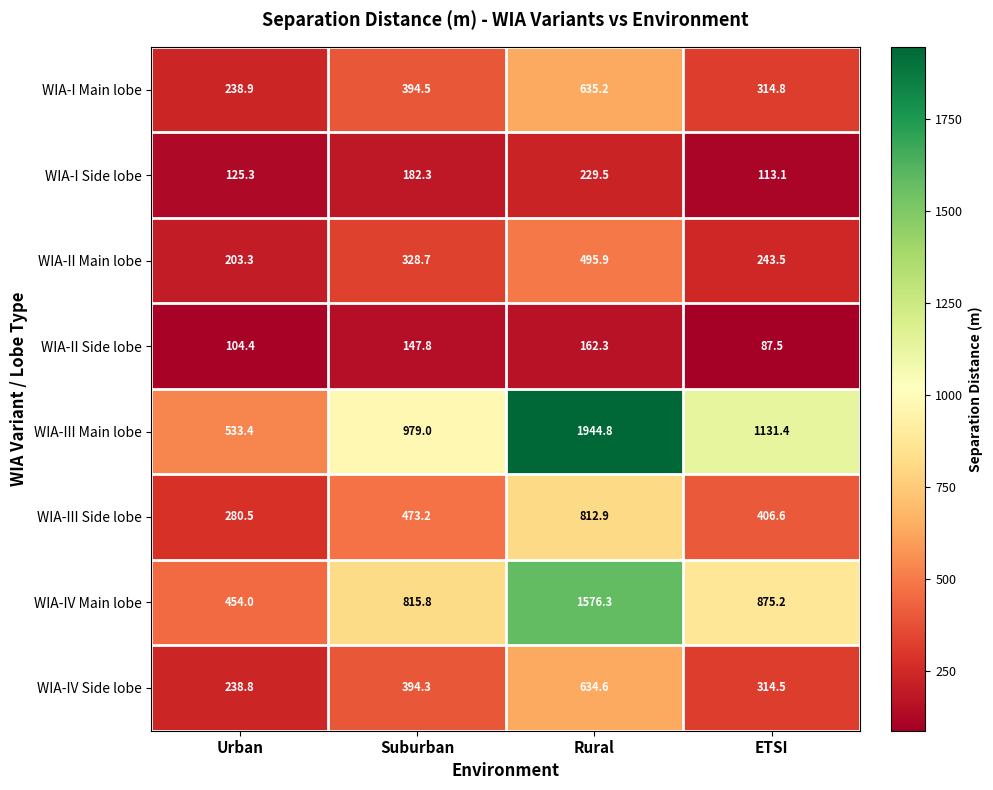

At how many categories does at least one series exceed 1471?

1